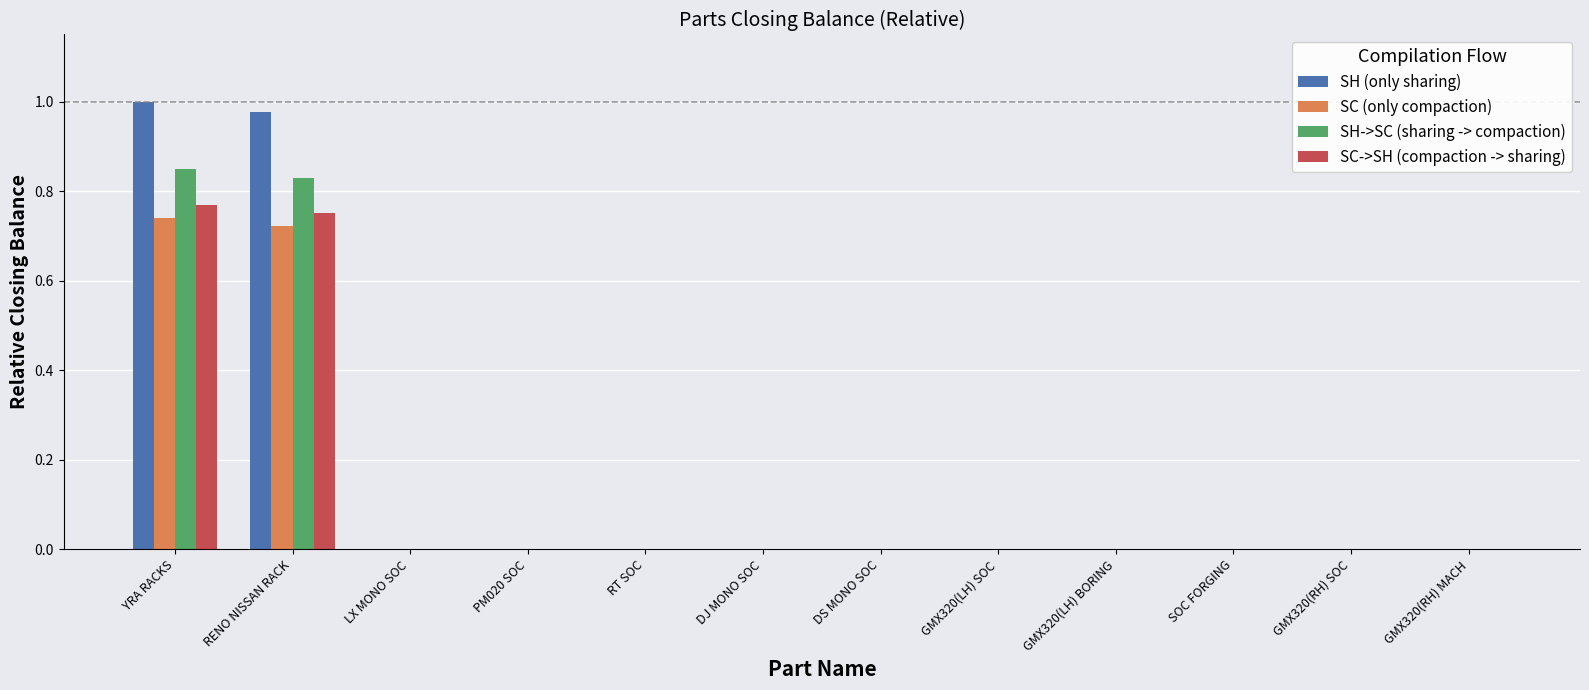

What is the total value across all series at RENO NISSAN RACK?

3.3